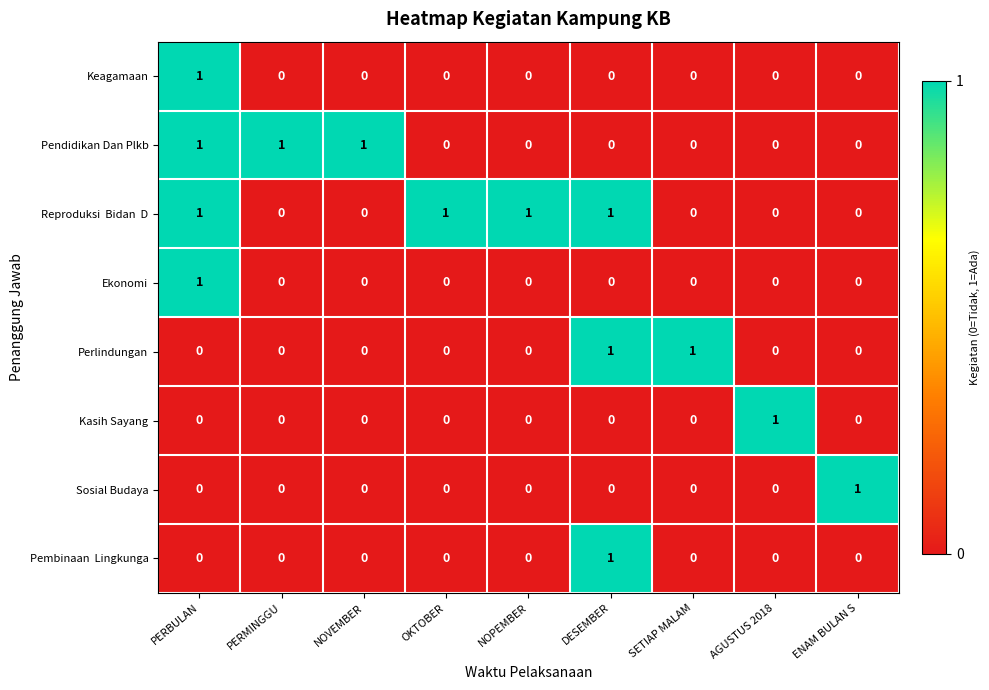

At which category is the sum across all series the highest?

PERBULAN